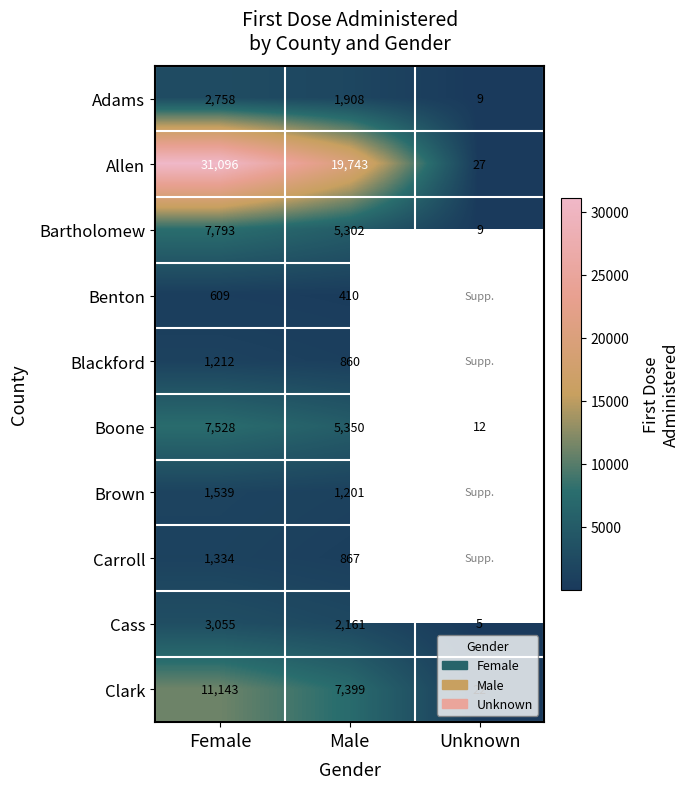

What is the difference between the second highest and minimum values in the Allen series?

19716